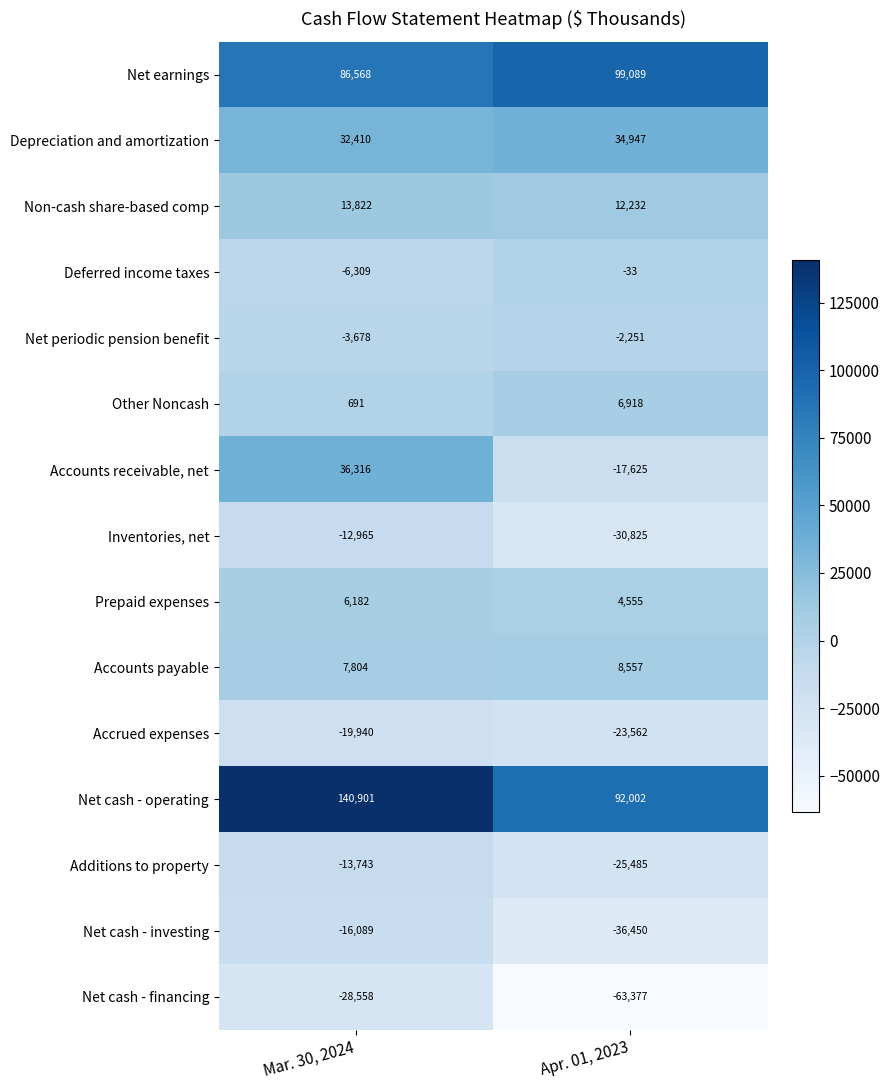

What is the difference between the highest and lowest values at Apr. 01, 2023?

162466